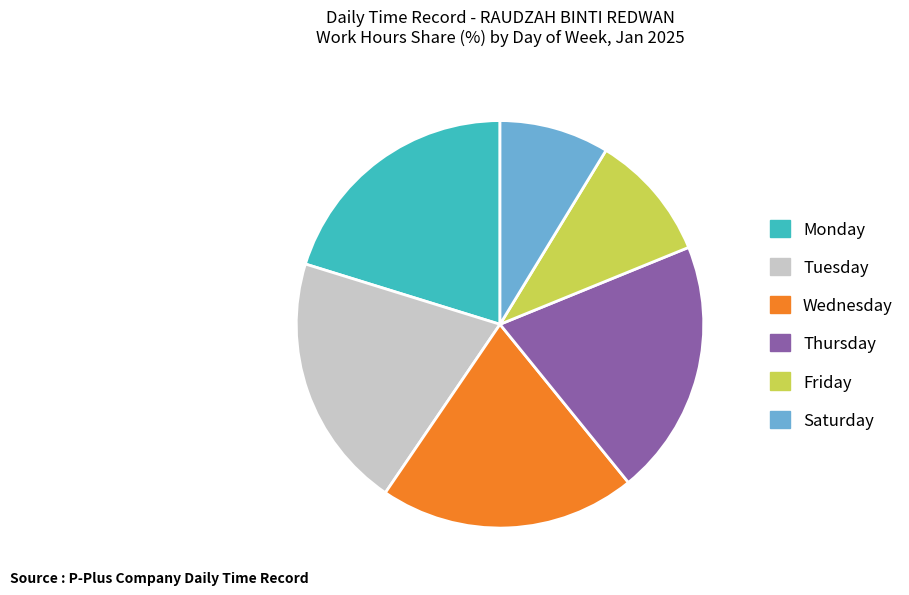

Which slice is the smallest?

Saturday